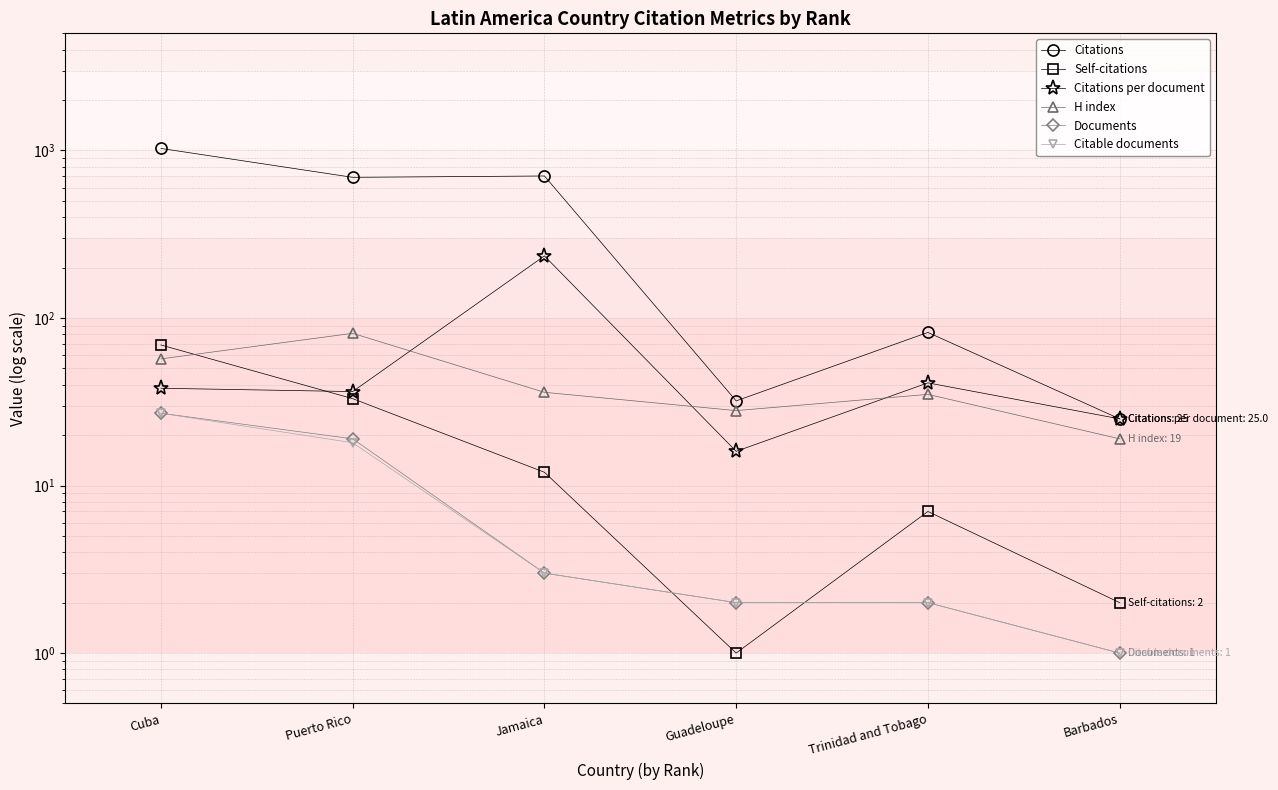

Is it true that Citations per document equals 25.0 at Barbados?

True